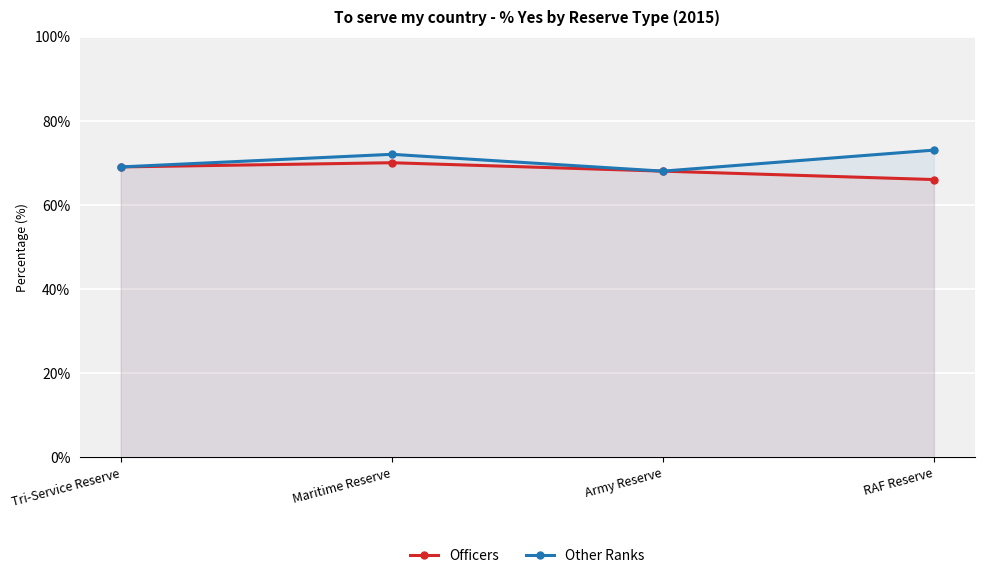

How many lines are shown in the chart?

2